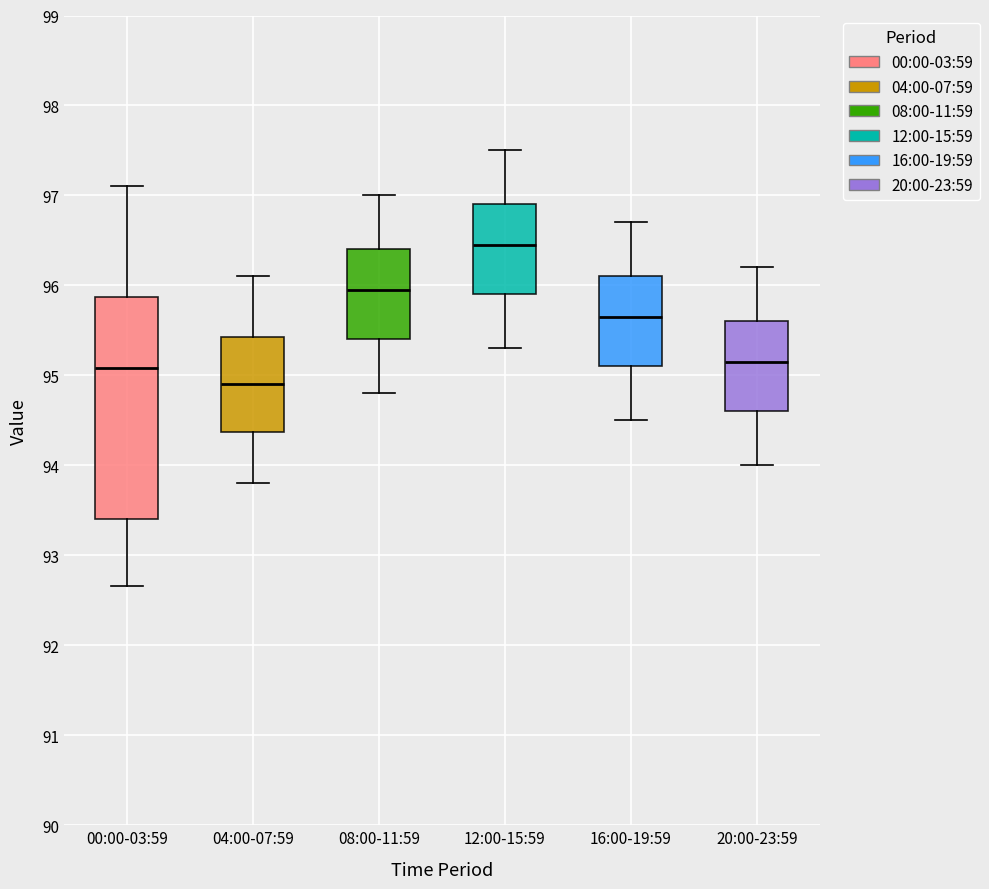

Which box is the tallest, from its lower edge to its upper edge?

00:00-03:59